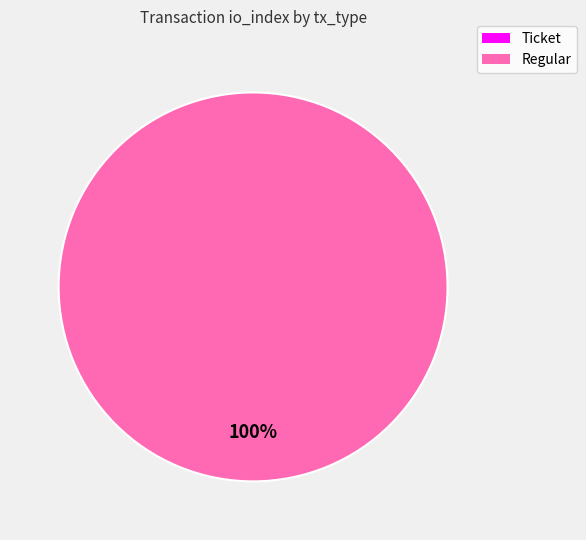

Is it true that Regular is 99% of the pie?

False